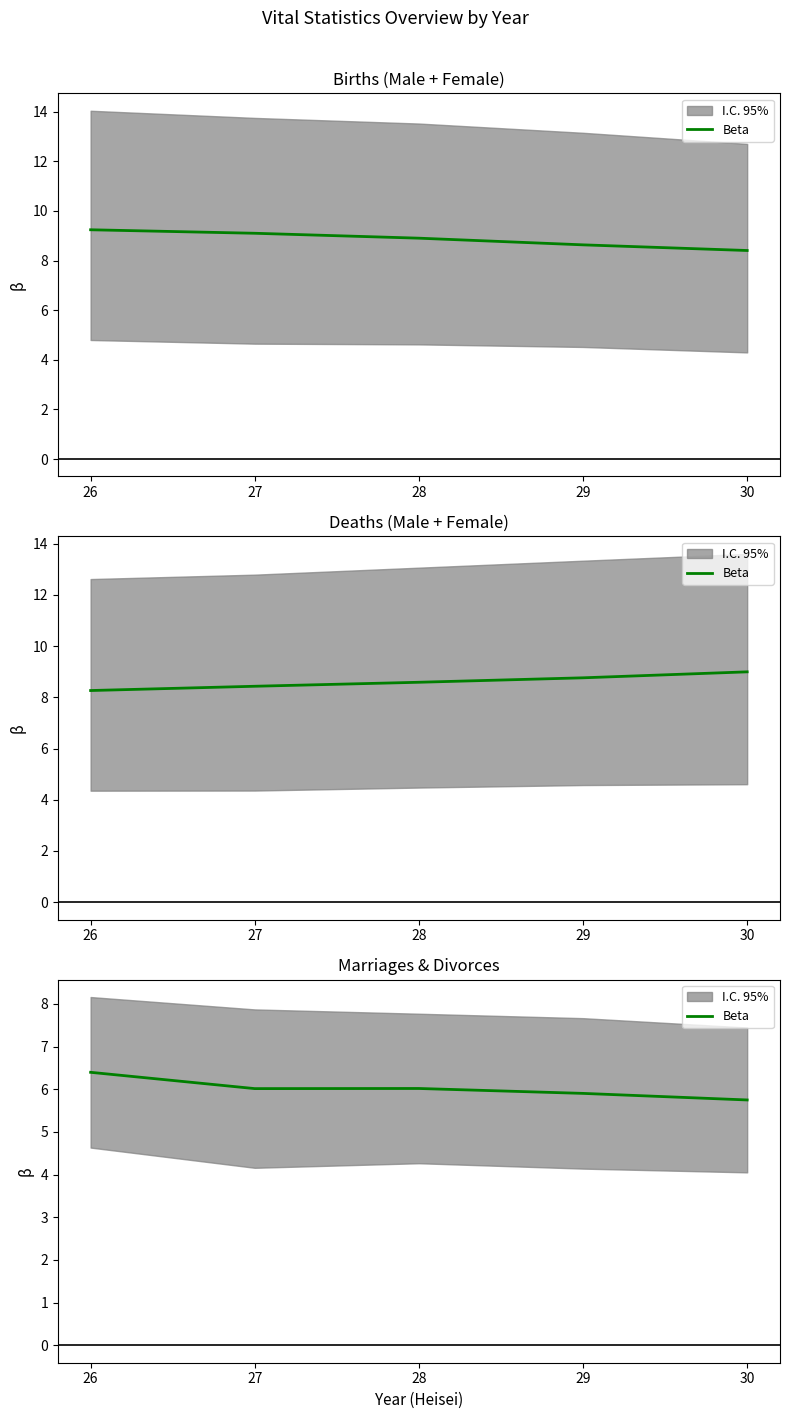

Which category has the lowest value across all series?

30